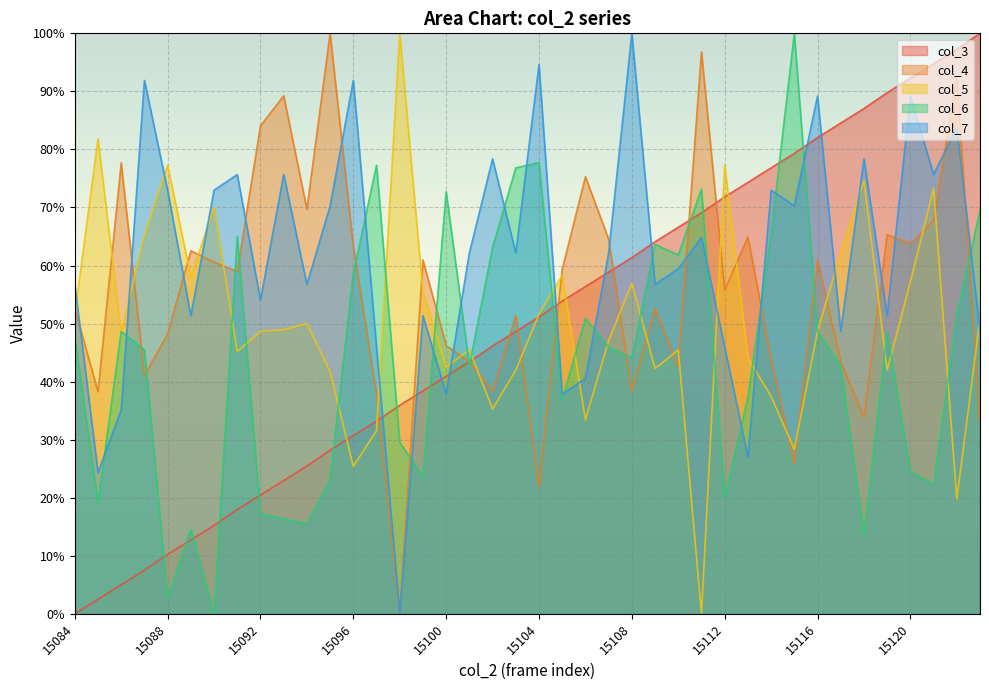

How many data points in col_5 are above 48?

22